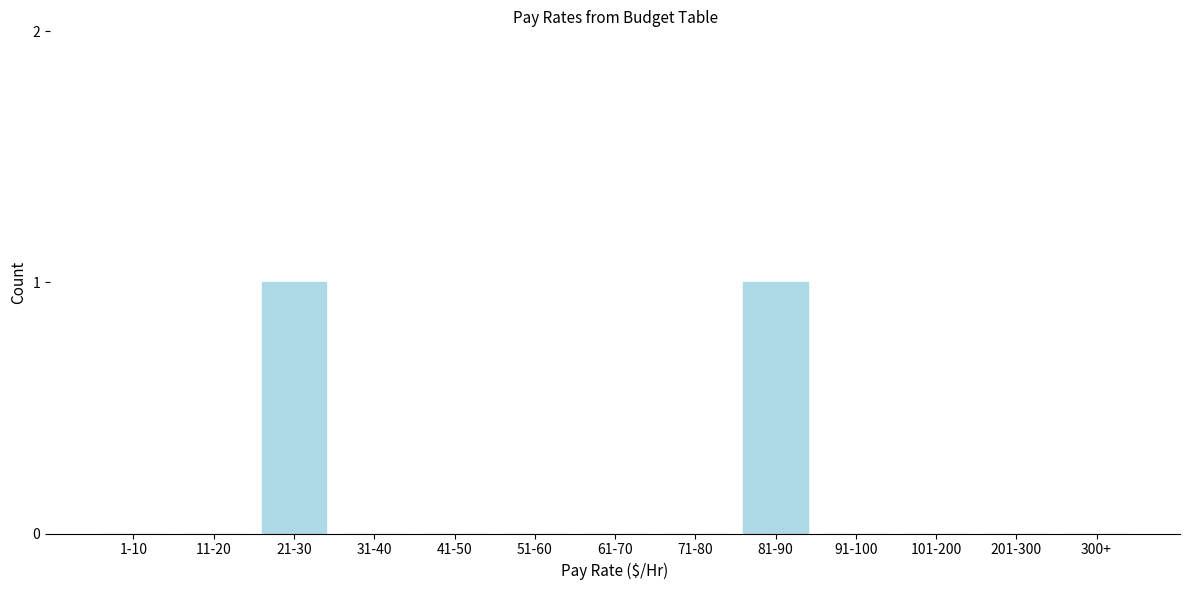

Reading left to right, extract all data points from this chart.

1-10=0	11-20=0	21-30=1	31-40=0	41-50=0	51-60=0	61-70=0	71-80=0	81-90=1	91-100=0	101-200=0	201-300=0	300+=0